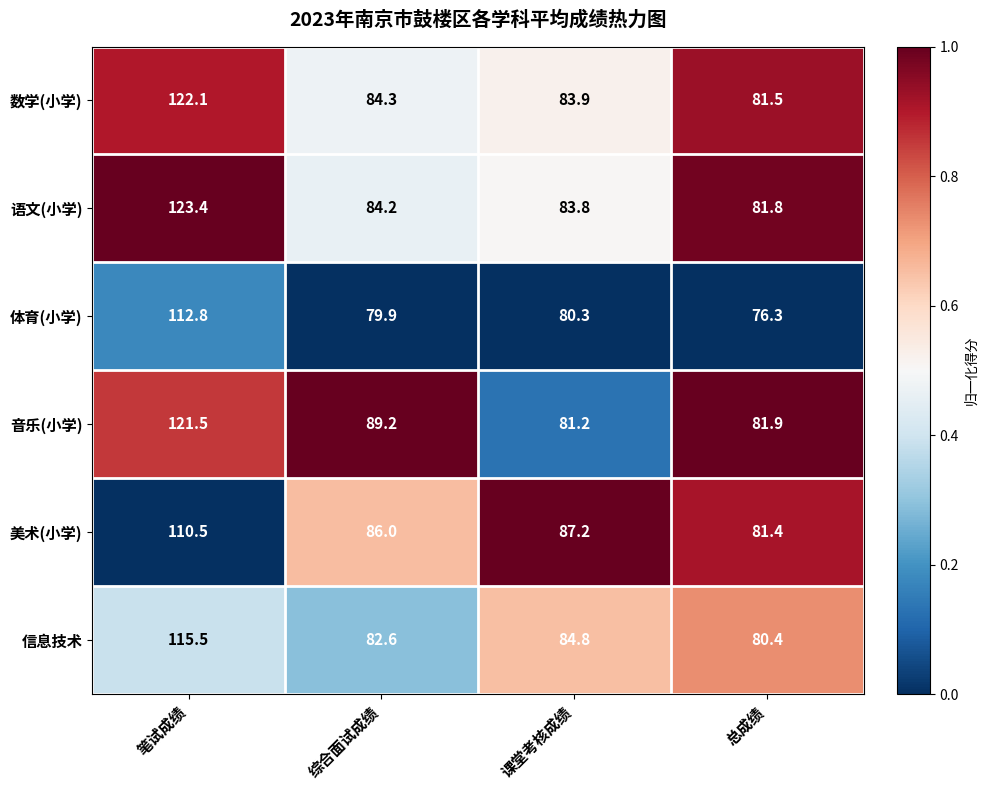

What is the difference between the highest and lowest values at 综合面试成绩?

9.3